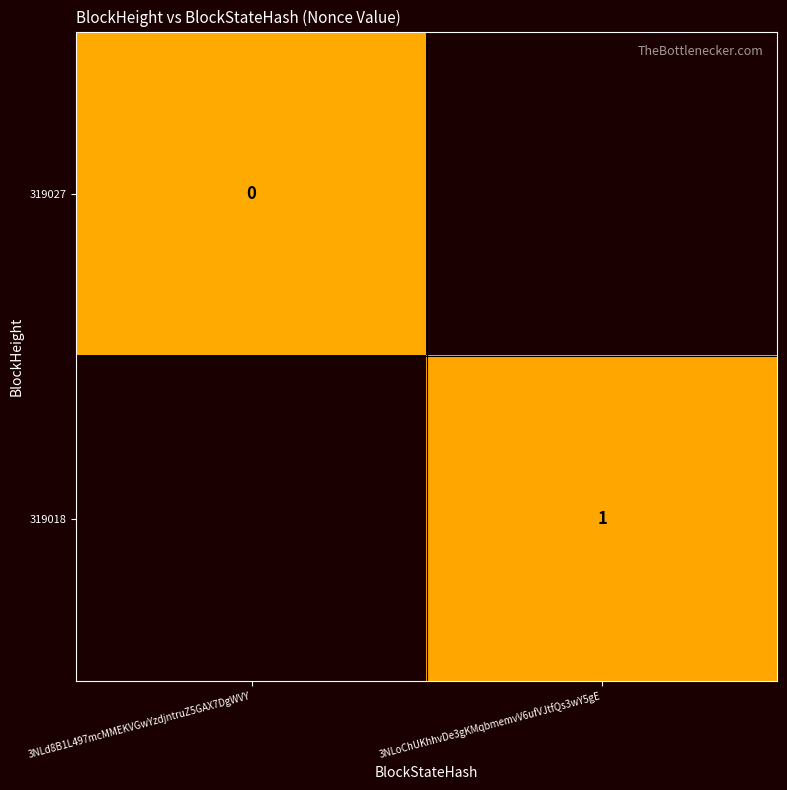

Which has a higher value, 3NLd8B1L497mcMMEKVGwYzdjntruZ5GAX7DgWVY or 3NLoChUKhhvDe3gKMqbmemvV6ufVJtfQs3wY5gE?

3NLoChUKhhvDe3gKMqbmemvV6ufVJtfQs3wY5gE